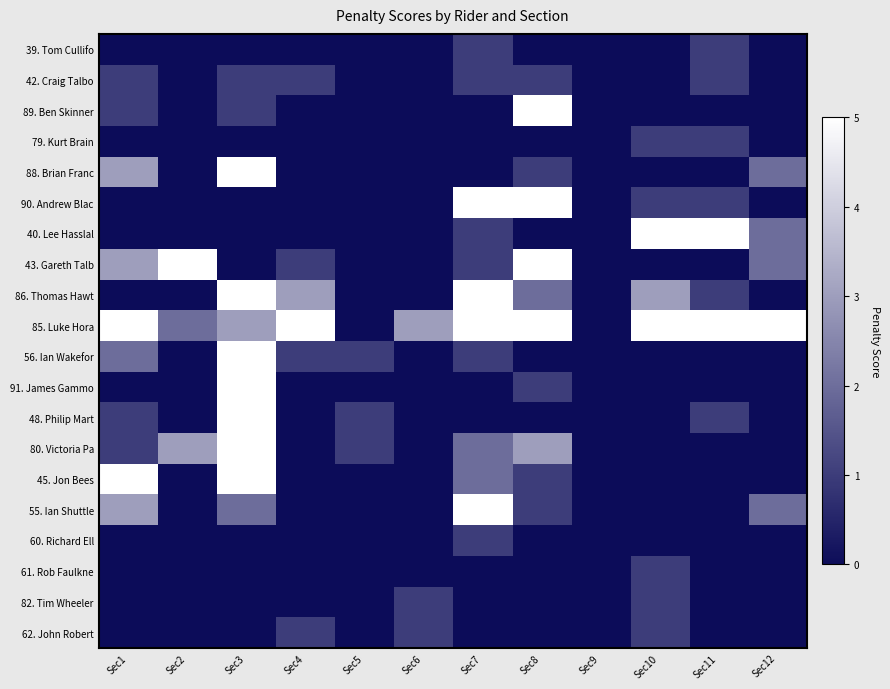

At which category does the chart reach its peak across all series?

Sec8